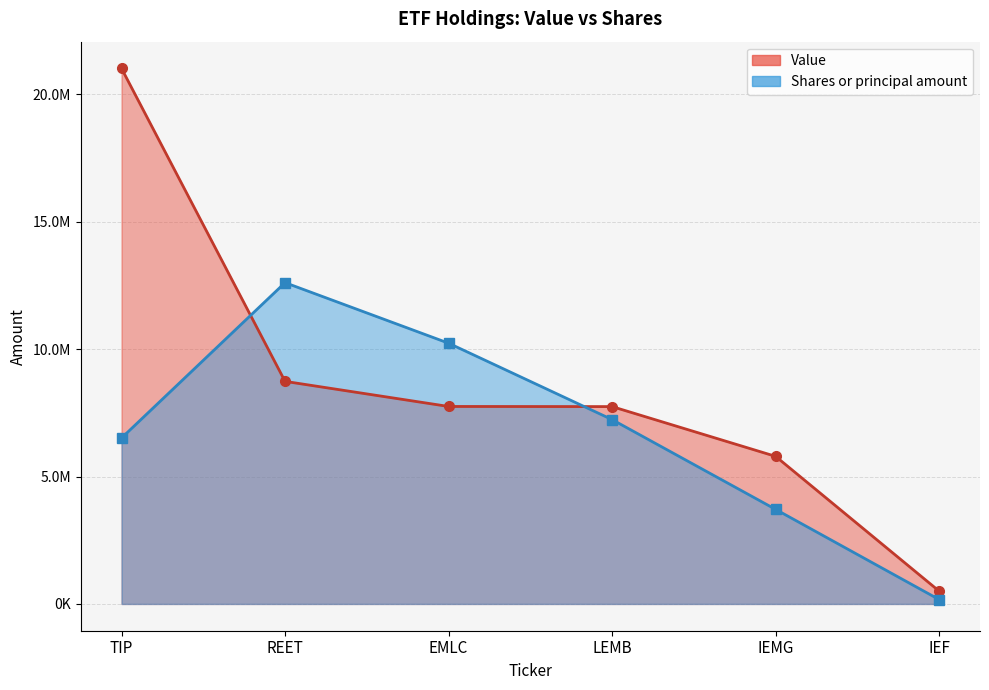

The value of Shares or principal amount at TIP is 3177737.2. True or false?

False